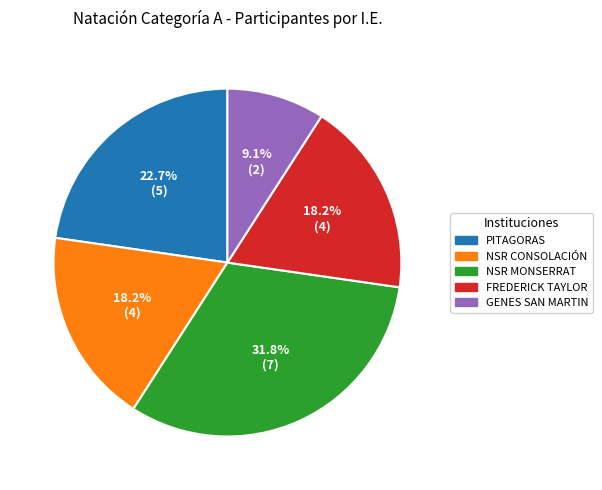

Is there any slice that represents more than half of the pie?

No